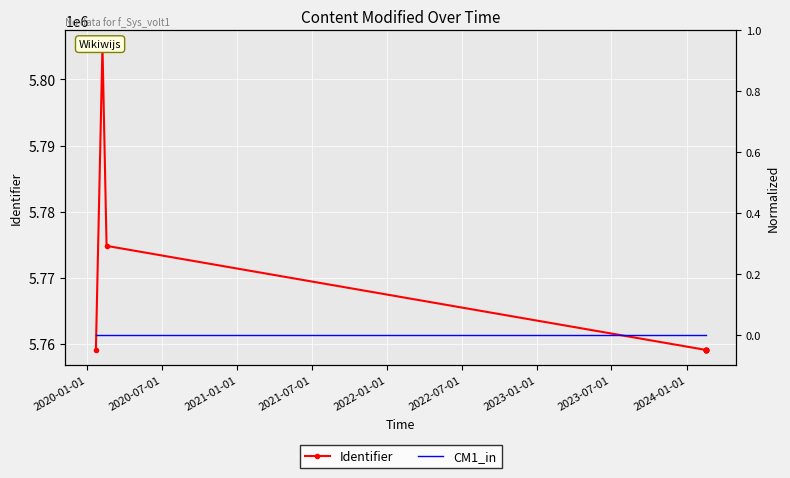

True or false: CM1_in has more than 0 points higher than both neighbors.

False